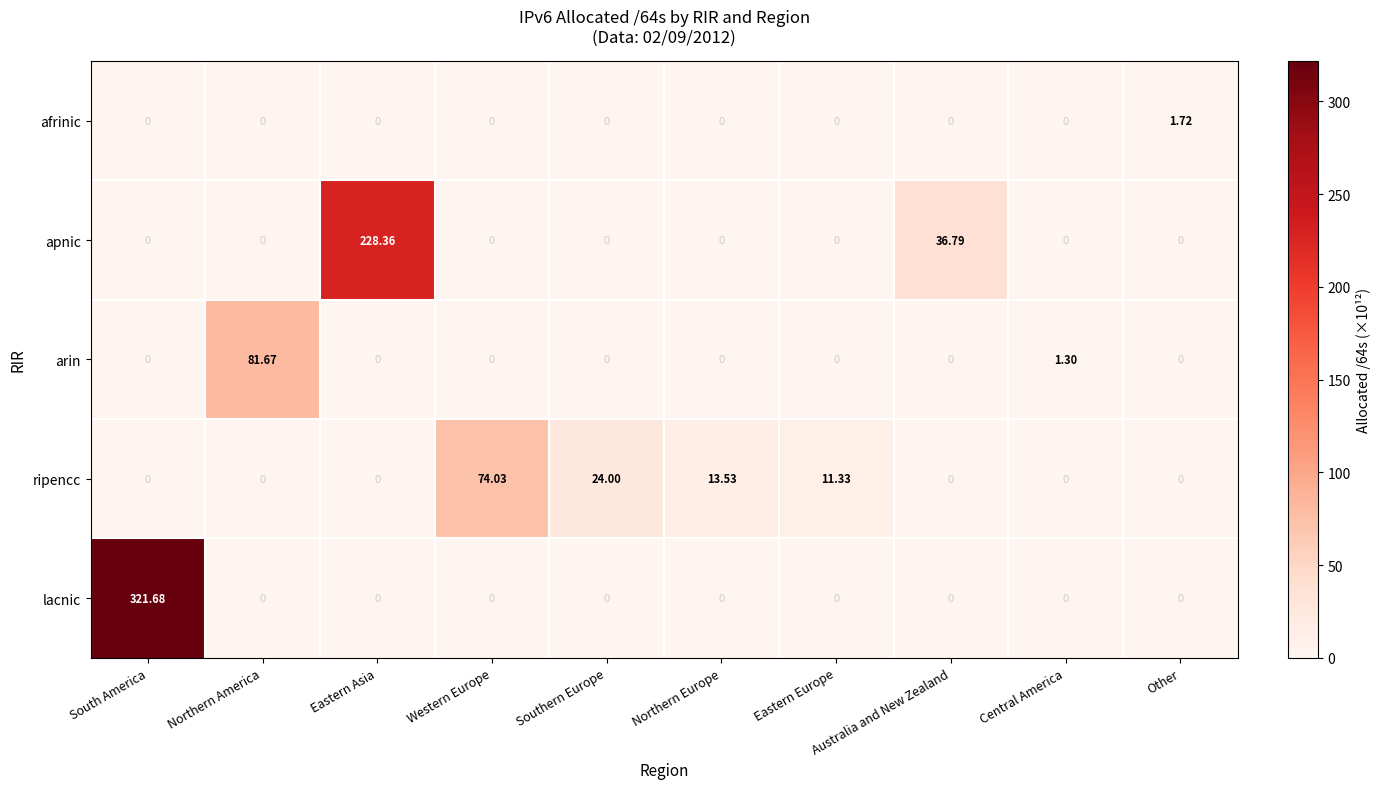

Between Northern Europe and Central America, which series saw the biggest shift?

ripencc